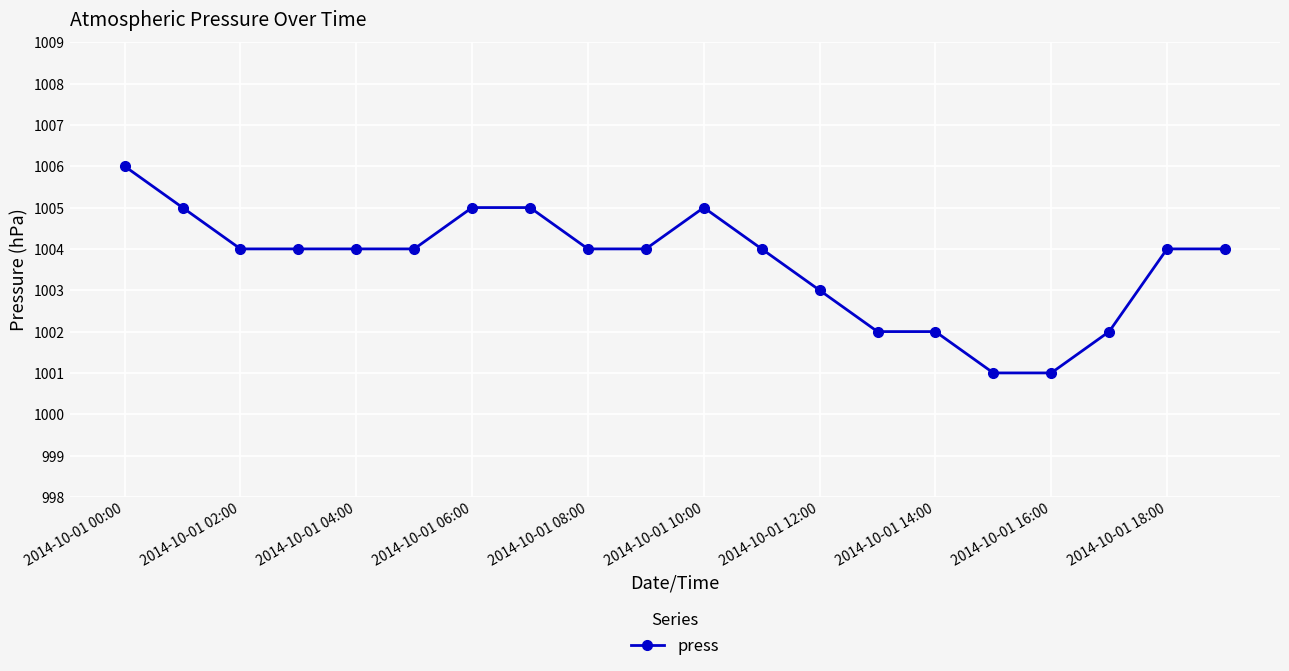

What is the smallest value displayed?

1001